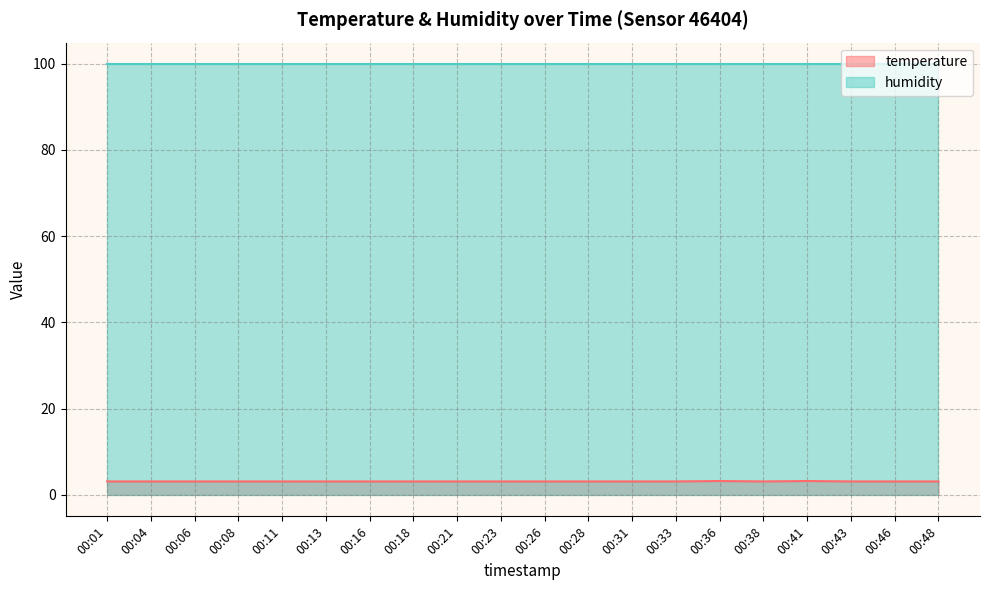

Rank the categories by value from lowest to highest.

00:01, 00:04, 00:06, 00:08, 00:11, 00:13, 00:16, 00:18, 00:21, 00:23, 00:26, 00:28, 00:31, 00:33, 00:38, 00:43, 00:46, 00:48, 00:36, 00:41